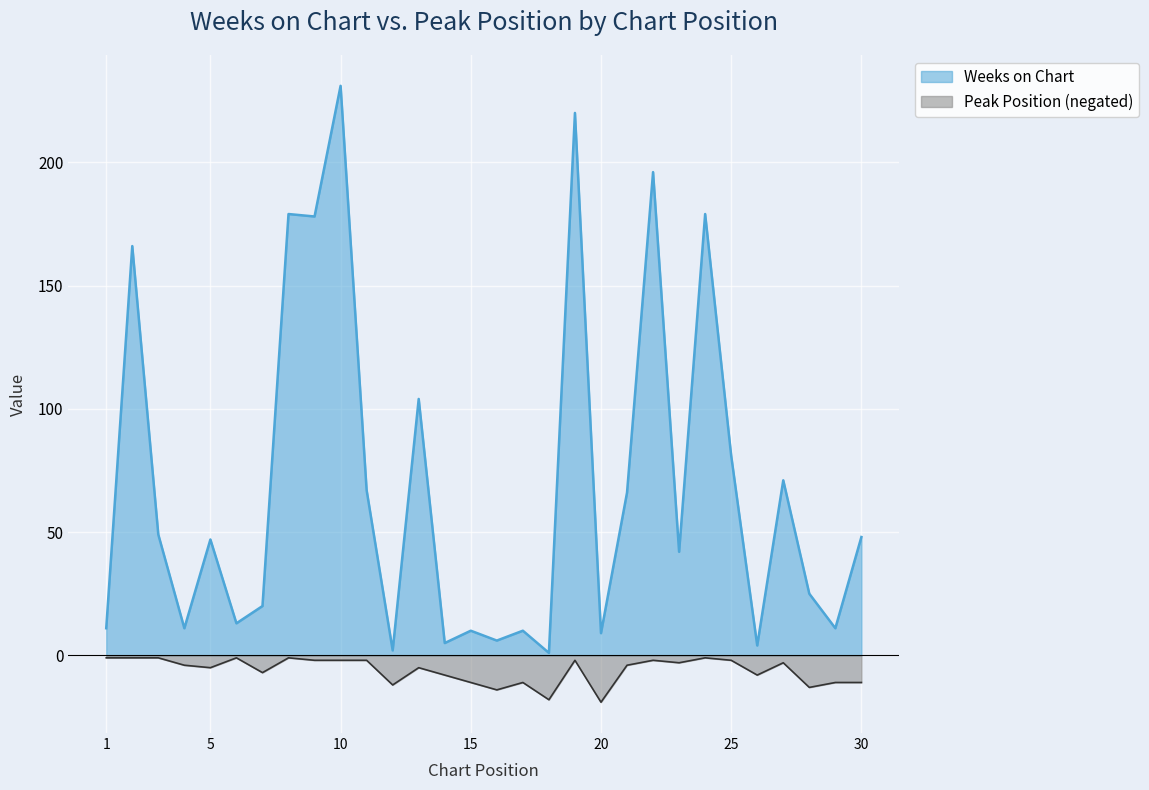

What are all the series names shown in the legend?

Weeks on Chart, Peak Position (negated)